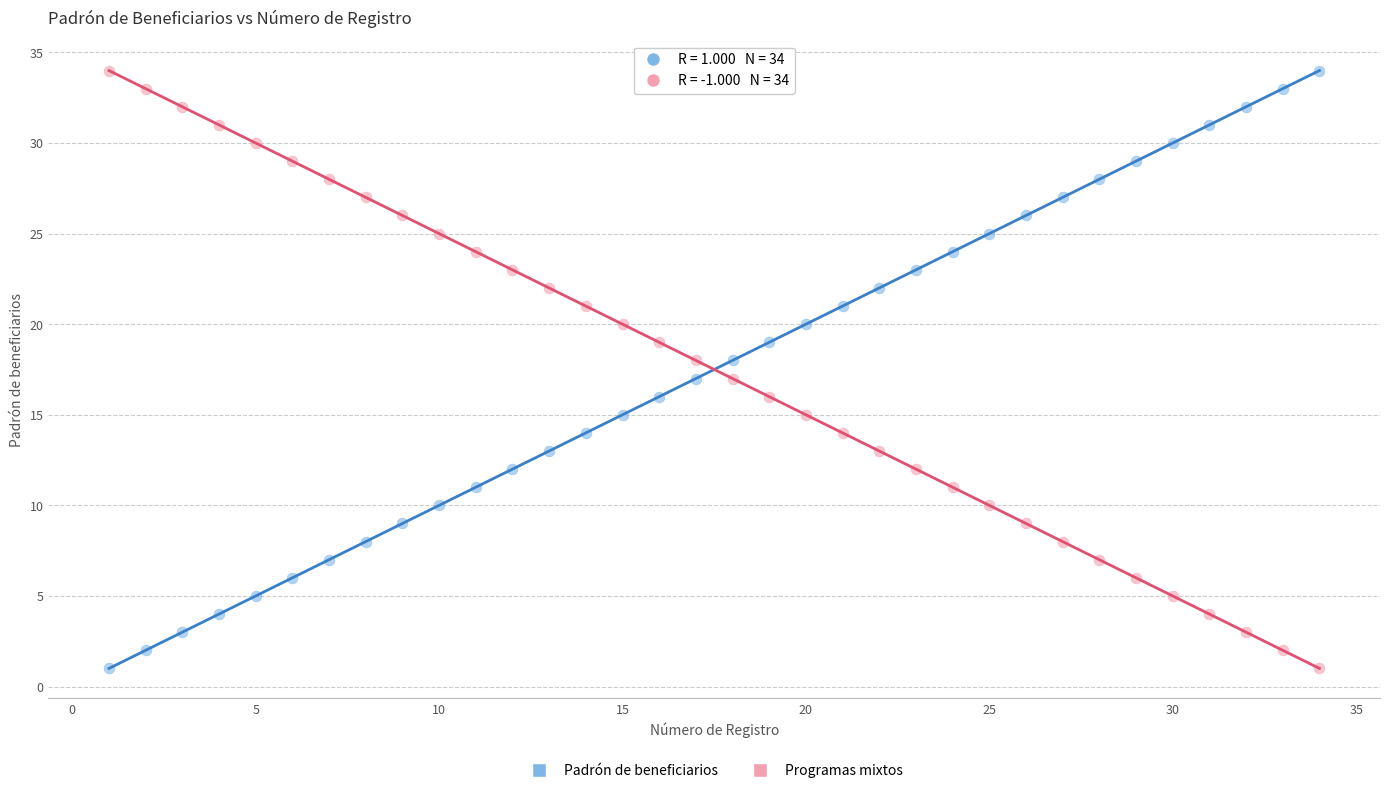

What are all the series names shown in the legend?

Padrón de beneficiarios, Programas mixtos